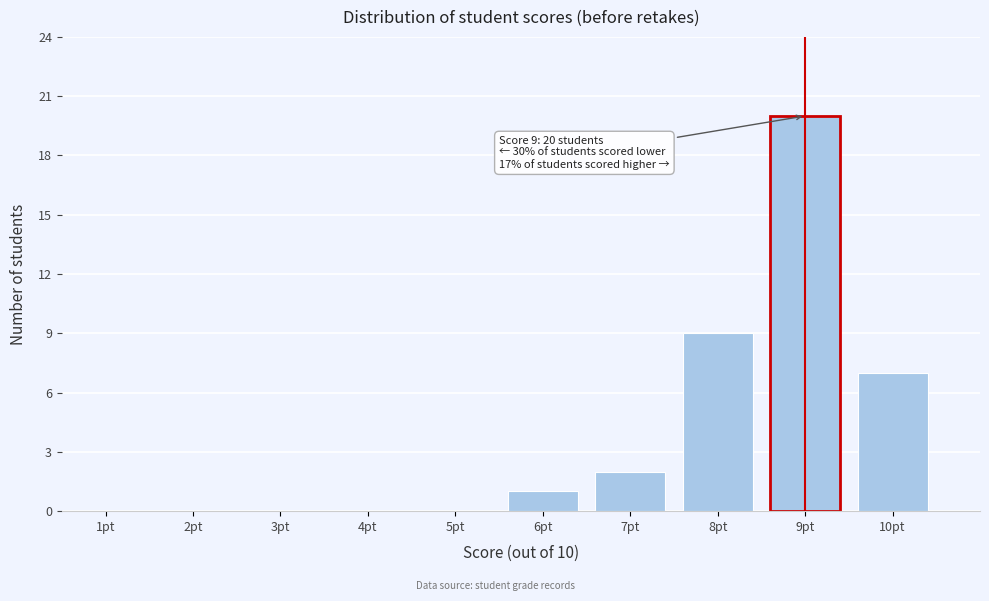

Reading left to right, extract all data points from this chart.

1pt=0	2pt=0	3pt=0	4pt=0	5pt=0	6pt=1	7pt=2	8pt=9	9pt=20	10pt=7